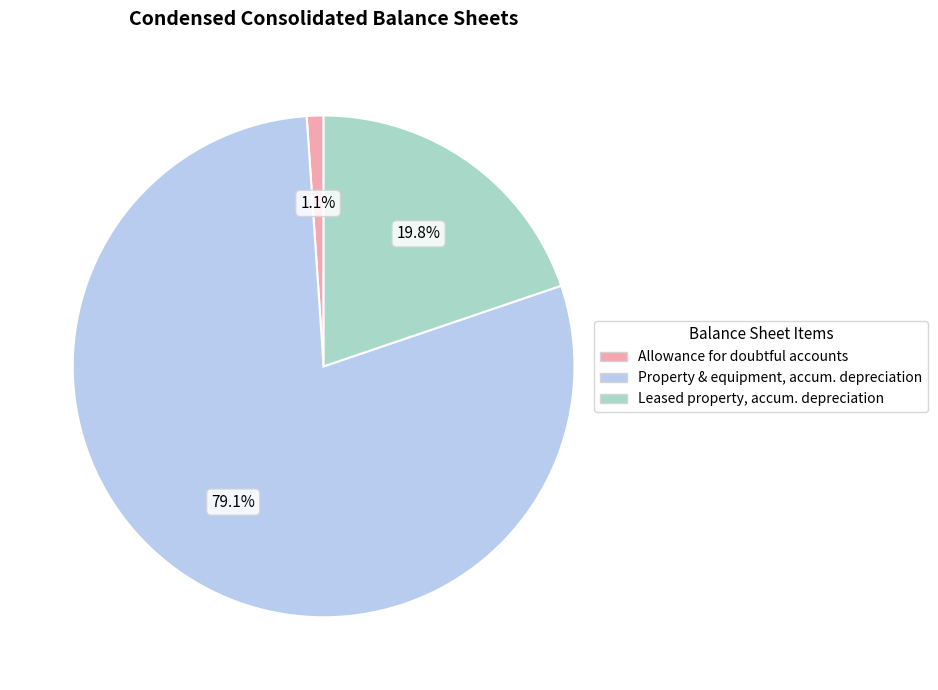

Is there a majority slice in this chart?

Yes